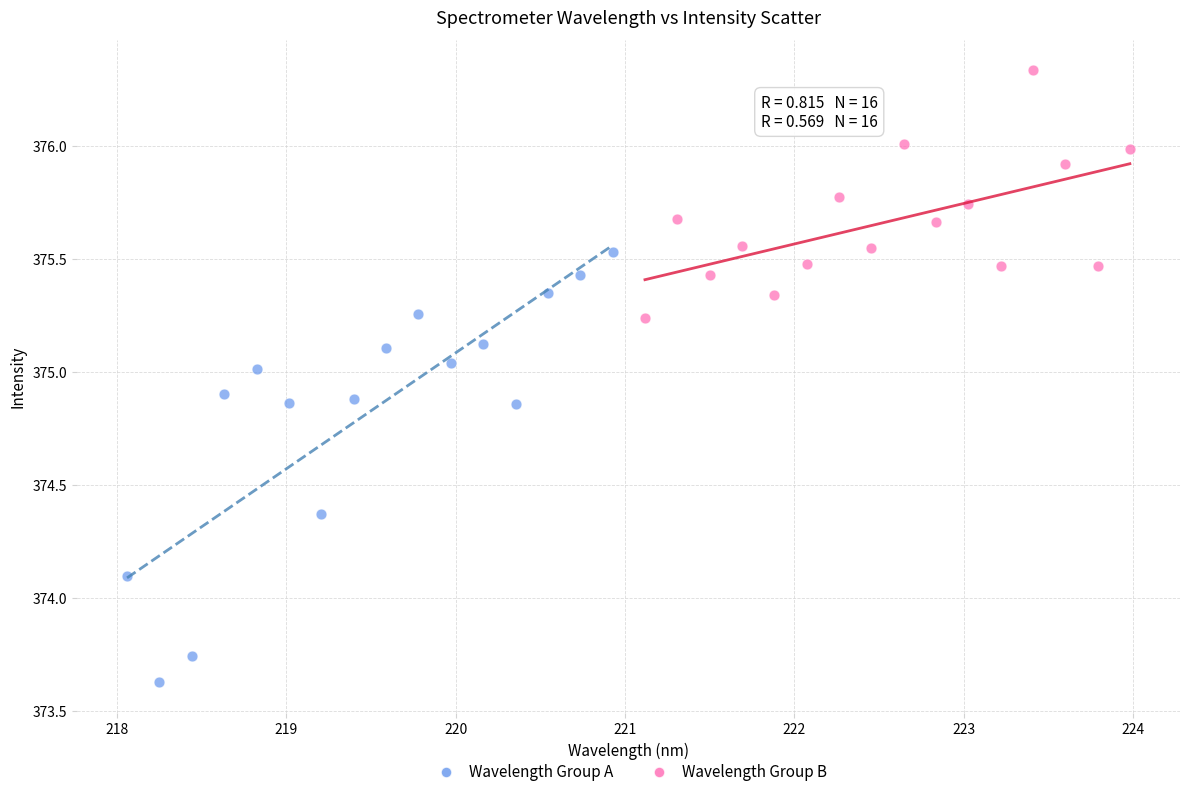

Which series contains the lowest Y value?

Wavelength Group A